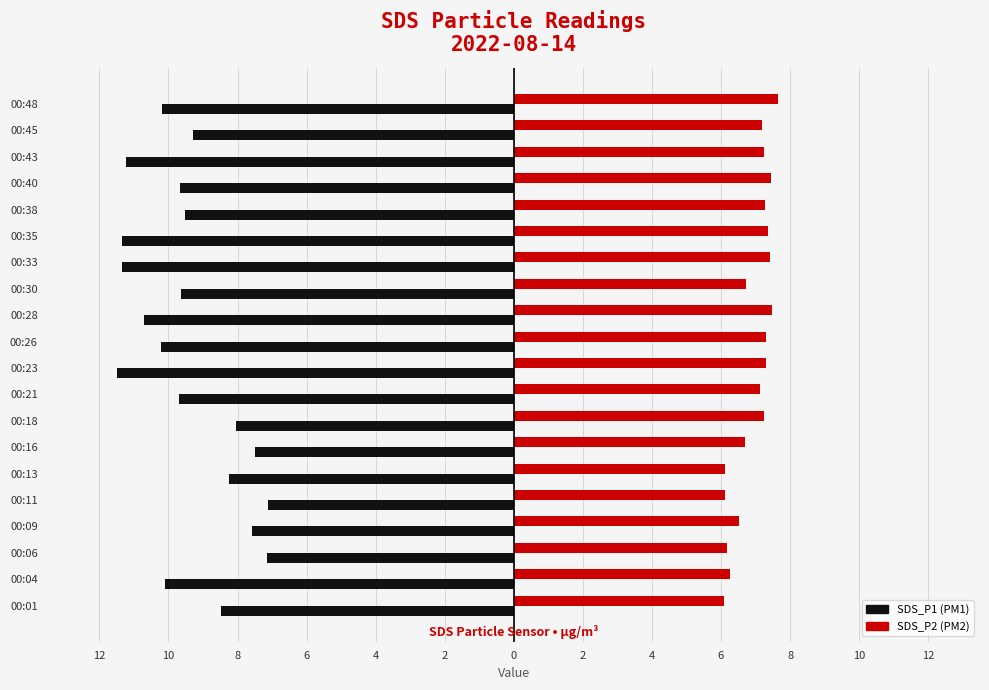

Is it true that SDS_P1 equals -2.6 at 00:26?

False